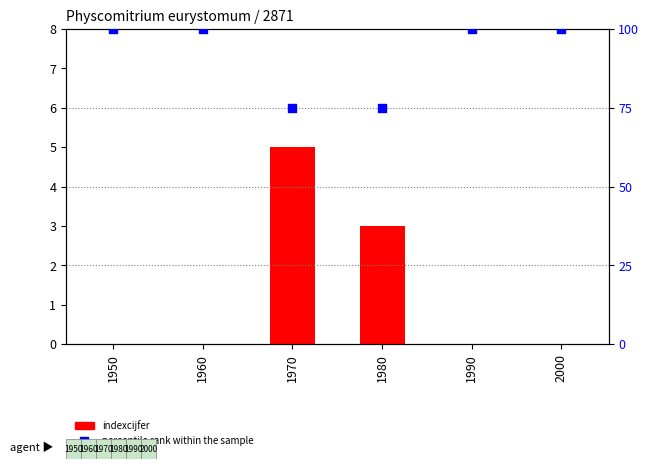

Which series reaches the maximum Y coordinate?

percentile rank within the sample